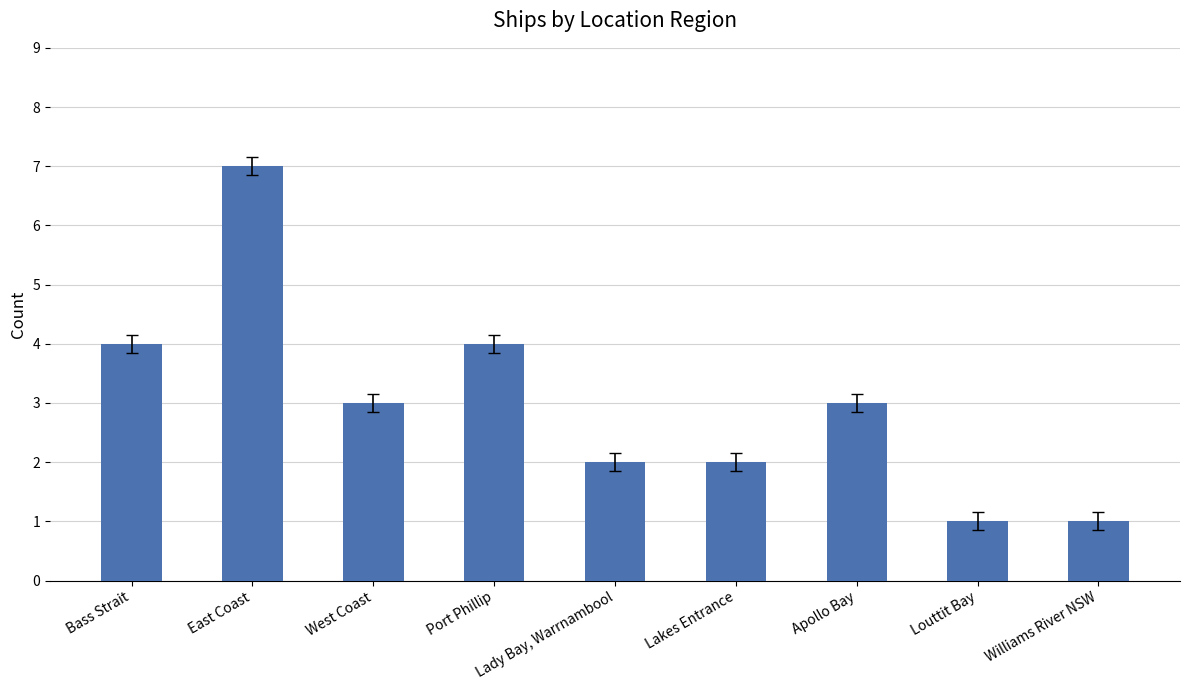

Reading left to right, list all the values displayed in this chart.

4	7	3	4	2	2	3	1	1